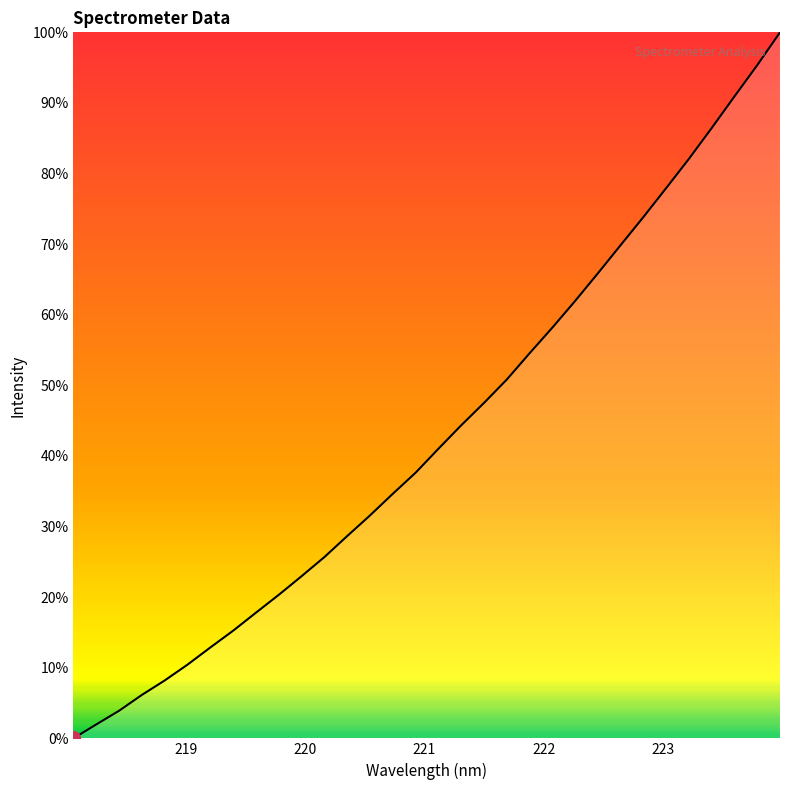

Count the number of data series in this chart.

1